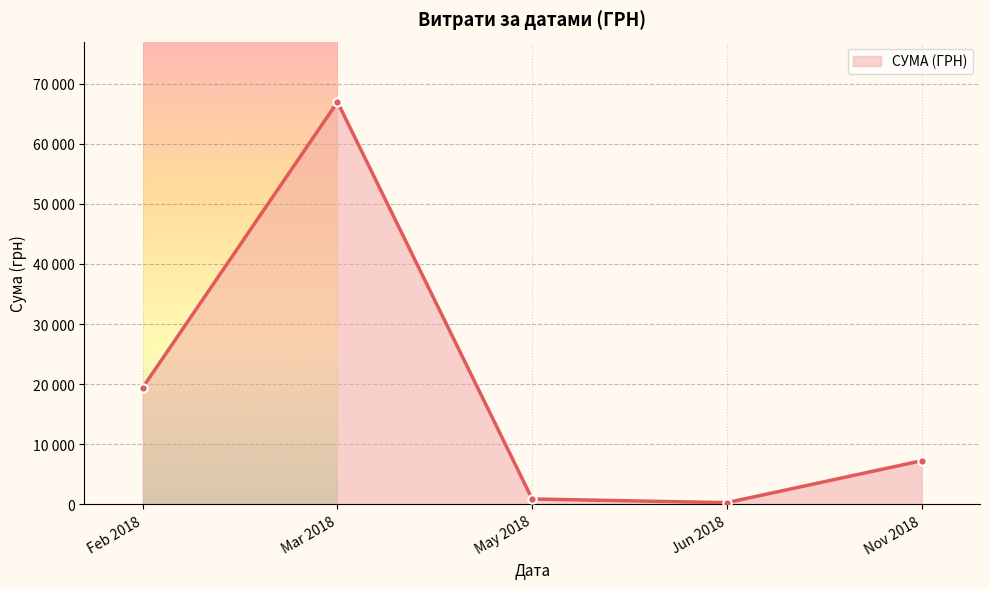

Rank the categories by value from highest to lowest.

Mar 2018, Feb 2018, Nov 2018, May 2018, Jun 2018